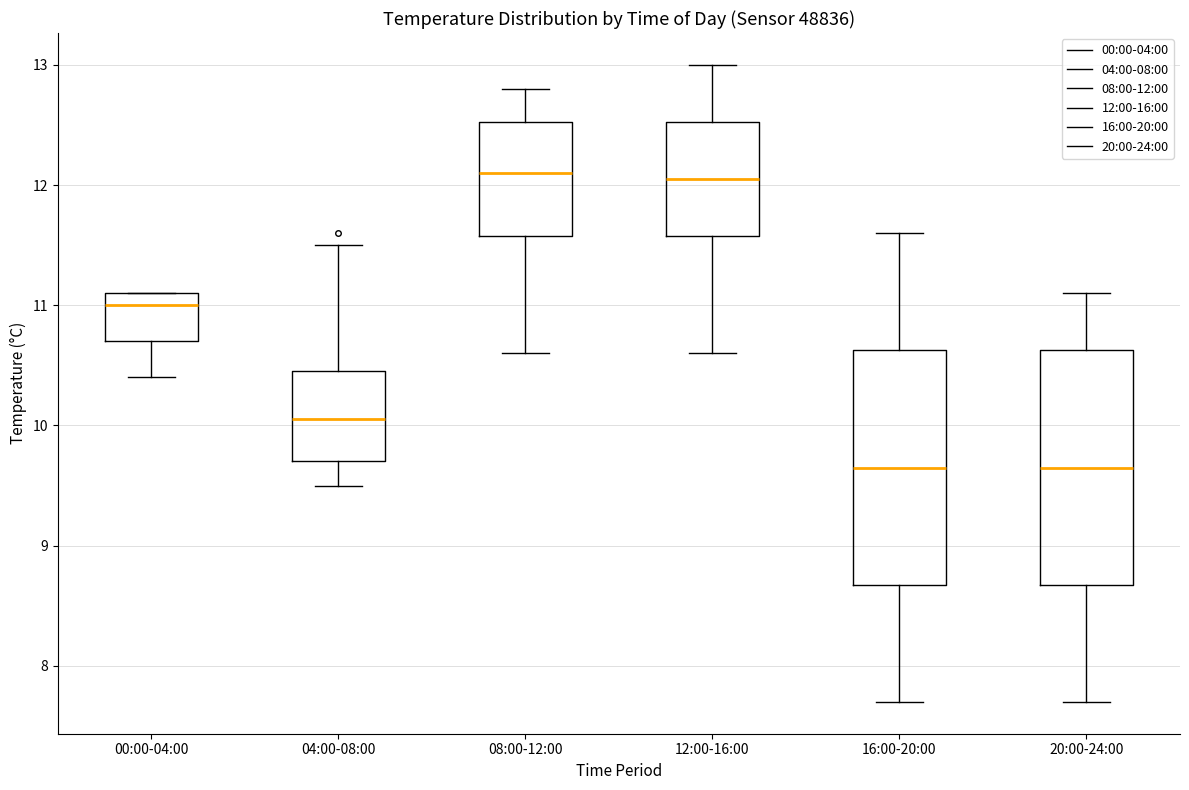

Reading left to right, read every box against the y-axis: the position of its median line, the range the box covers, and the ends of its whiskers. The values are not printed on the chart, so give them approximately, as read against the axis.

00:00-04:00: median 11.0, box 10.7 to 11.1, whiskers 10.4 to 11.1
04:00-08:00: median 10.1, box 9.7 to 10.5, whiskers 9.5 to 11.5
08:00-12:00: median 12.1, box 11.6 to 12.5, whiskers 10.6 to 12.8
12:00-16:00: median 12.1, box 11.6 to 12.5, whiskers 10.6 to 13.0
16:00-20:00: median 9.7, box 8.7 to 10.6, whiskers 7.7 to 11.6
20:00-24:00: median 9.7, box 8.7 to 10.6, whiskers 7.7 to 11.1